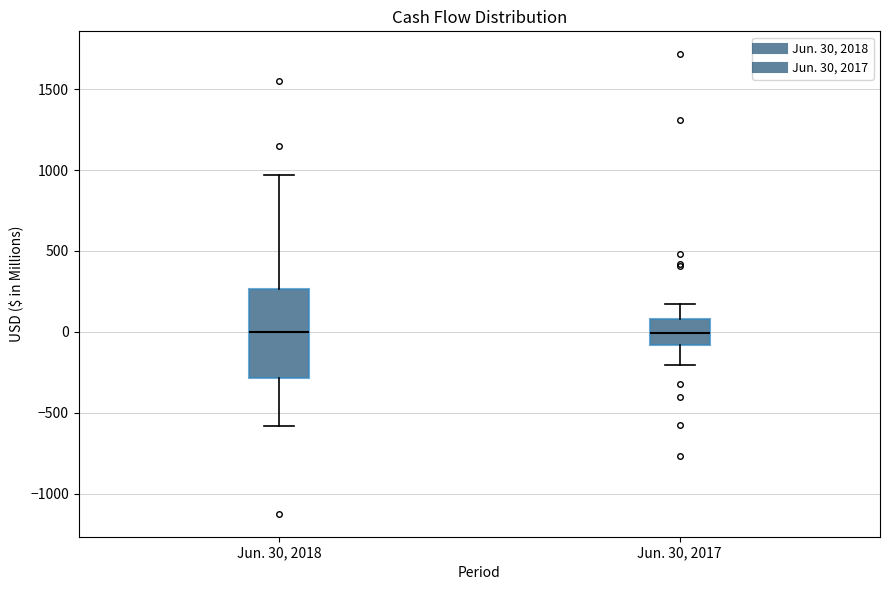

Reading left to right, read every box against the y-axis: the position of its median line, the range the box covers, and the ends of its whiskers. The values are not printed on the chart, so give them approximately, as read against the axis.

Jun. 30, 2018: median 0, box -300 to 250, whiskers -600 to 950
Jun. 30, 2017: median 0, box -100 to 100, whiskers -200 to 150